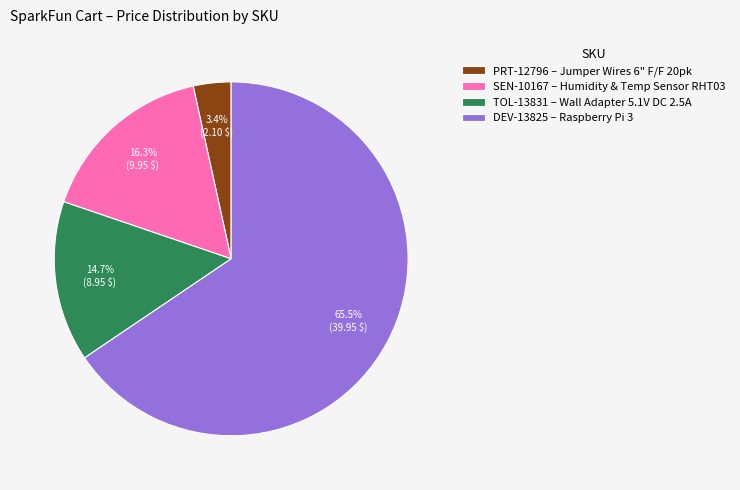

How many segments does this pie chart have?

4